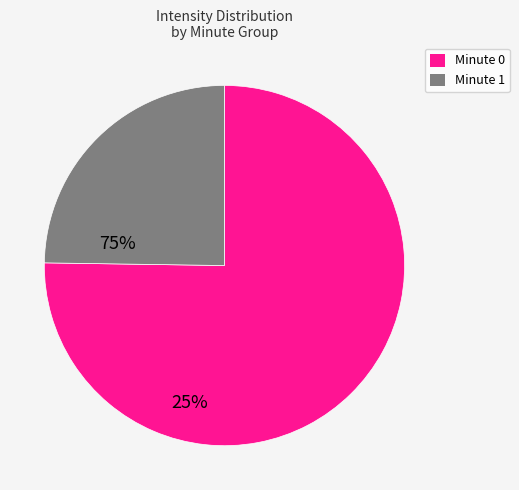

Is there any slice that represents more than half of the pie?

Yes